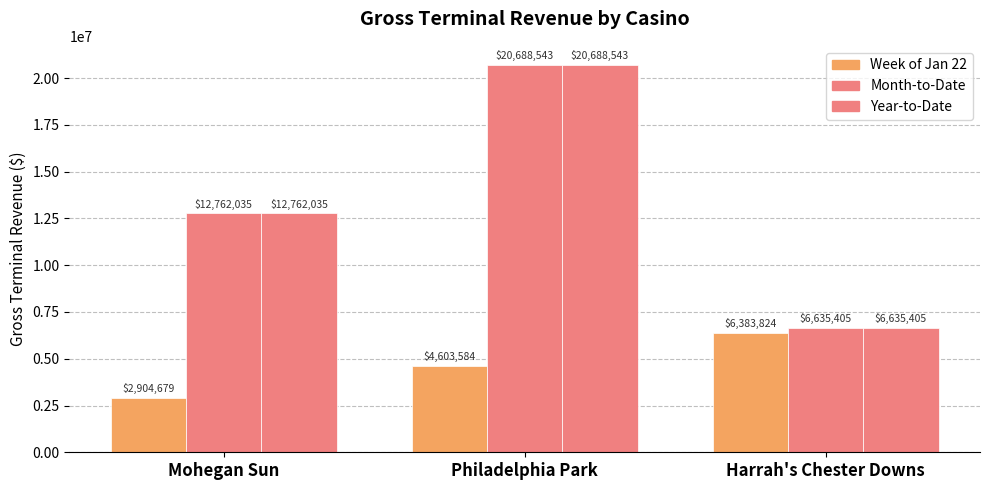

How many values in the Year-to-Date series are below 12762034?

1